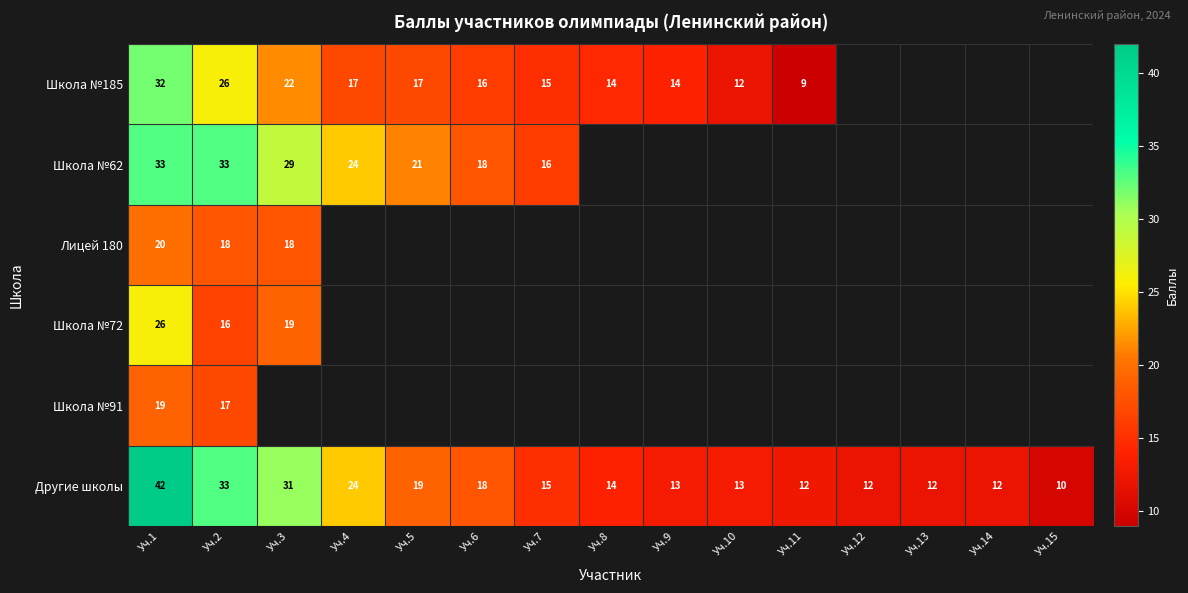

The Лицей 180 series shows 25 at Уч.3. True or false?

False